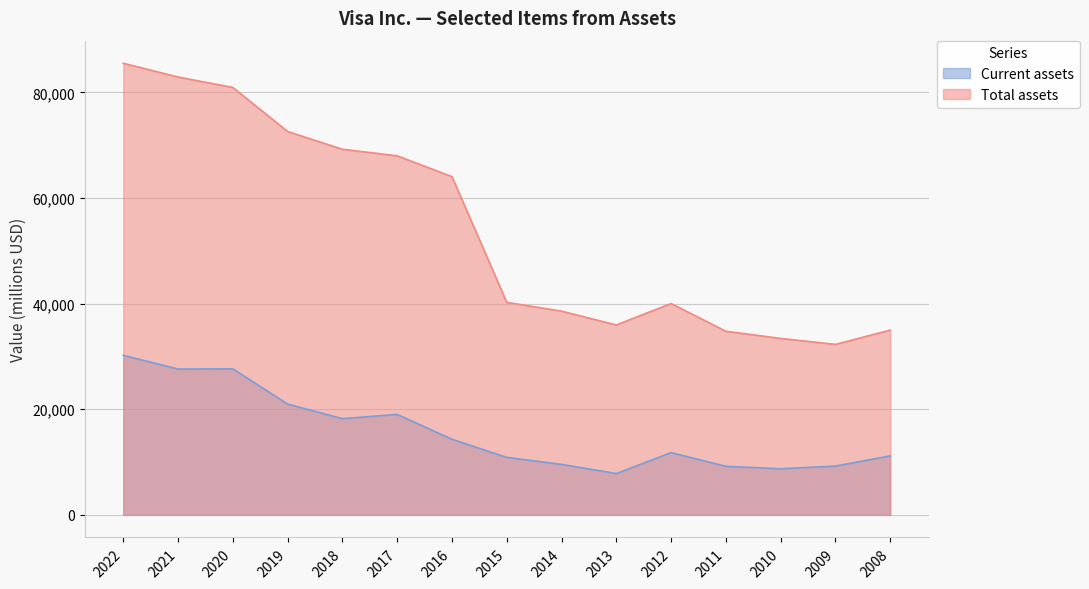

Reading left to right, what are all the values shown in this chart?

Current assets: 30205	27607	27645	20970	18216	19023	14313	10892	9562	7822	11786	9190	8734	9241	11174
Total assets: 85501	82896	80919	72574	69225	67977	64035	40236	38569	35956	40013	34760	33408	32281	34981